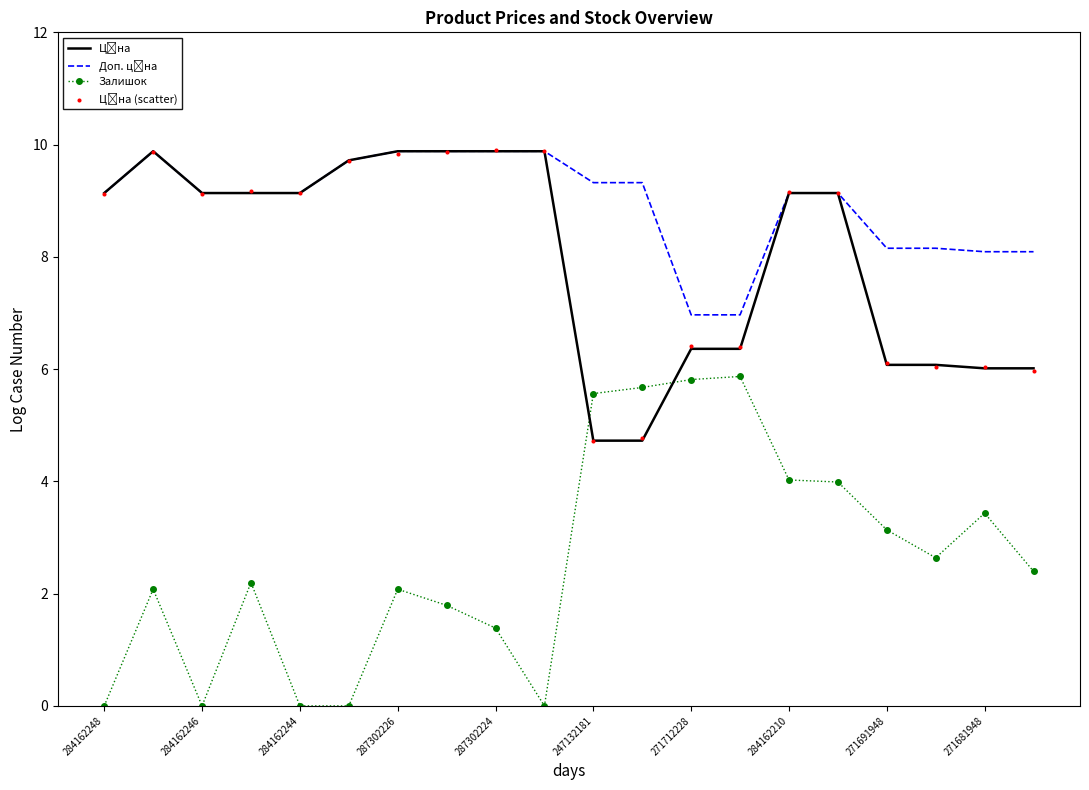

Which series reaches the minimum Y coordinate?

Залишок